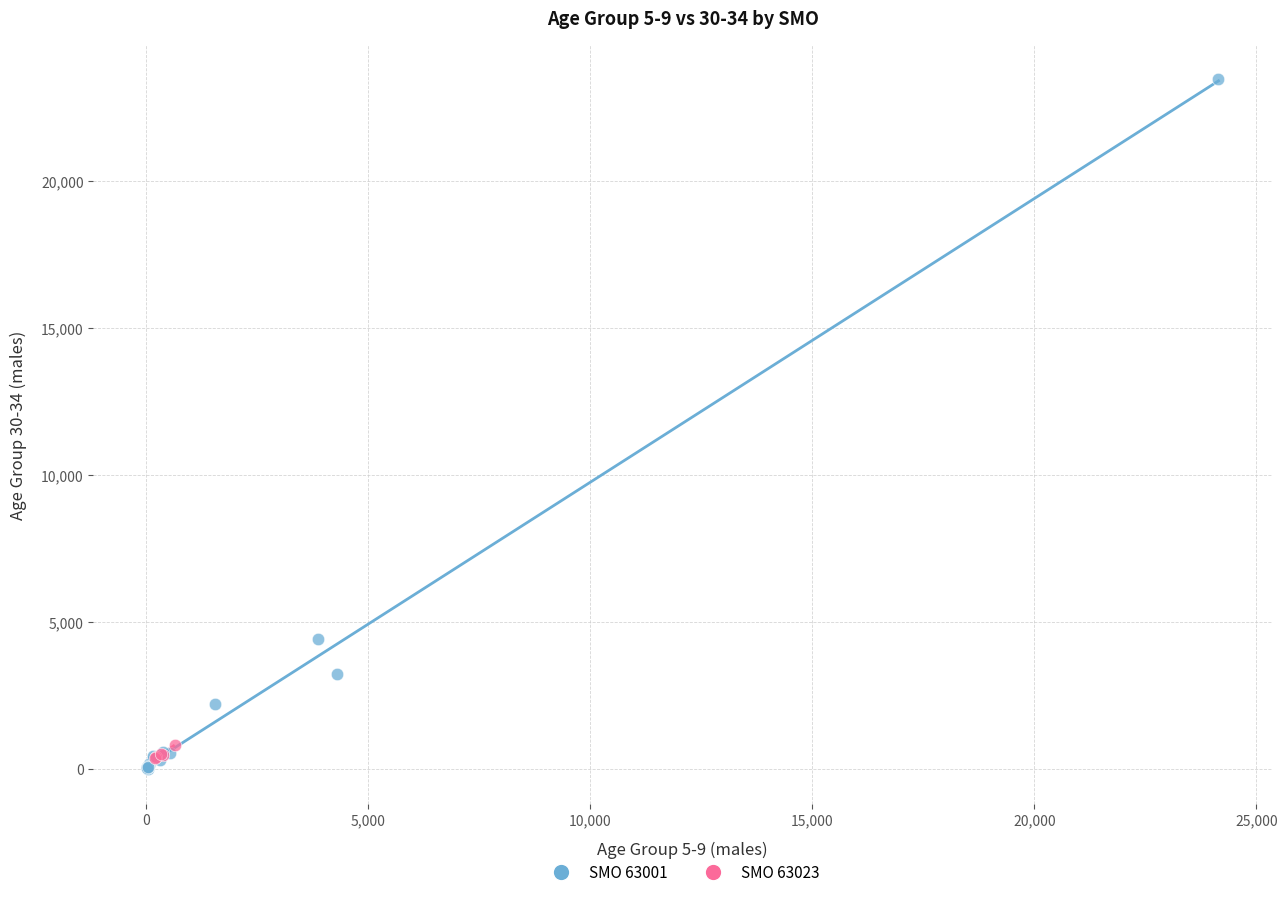

Which series has the widest spread of Y values?

SMO 63001